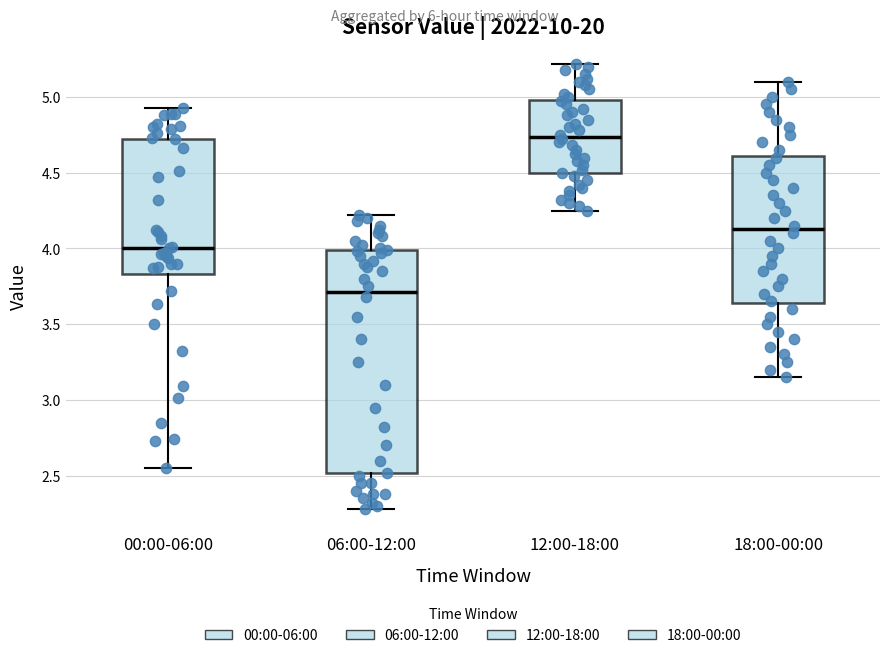

Reading left to right, transcribe this box plot: for each box, give where its median line is, the range the box spans, and where its two whiskers end, as read against the y-axis. The values are not printed on the chart, so give them approximately, as read against the axis.

00:00-06:00: median 4.00, box 3.85 to 4.70, whiskers 2.55 to 4.95
06:00-12:00: median 3.70, box 2.50 to 4.00, whiskers 2.30 to 4.20
12:00-18:00: median 4.75, box 4.50 to 5.00, whiskers 4.25 to 5.20
18:00-00:00: median 4.15, box 3.65 to 4.60, whiskers 3.15 to 5.10